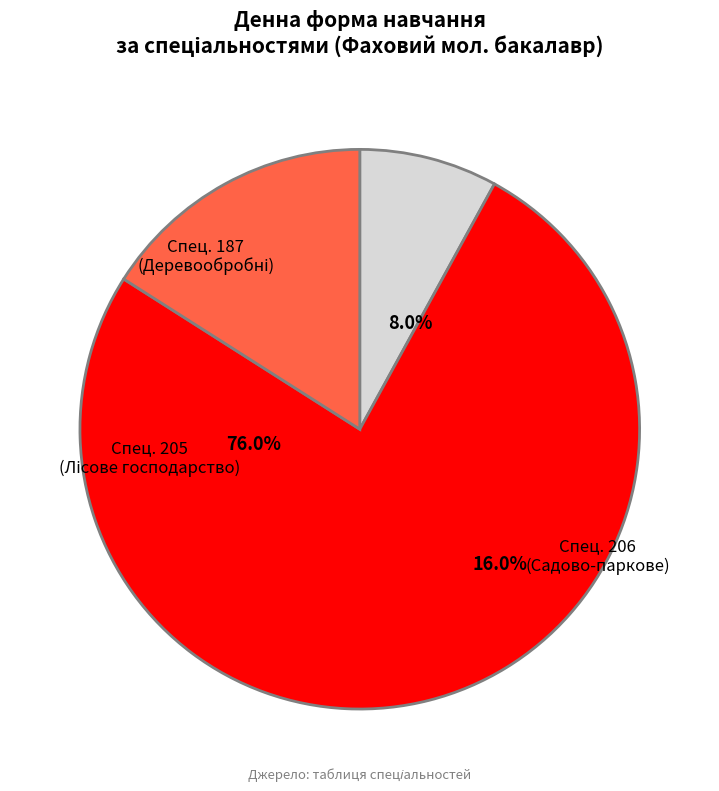

The 205 slice represents 69% of the pie. True or false?

False